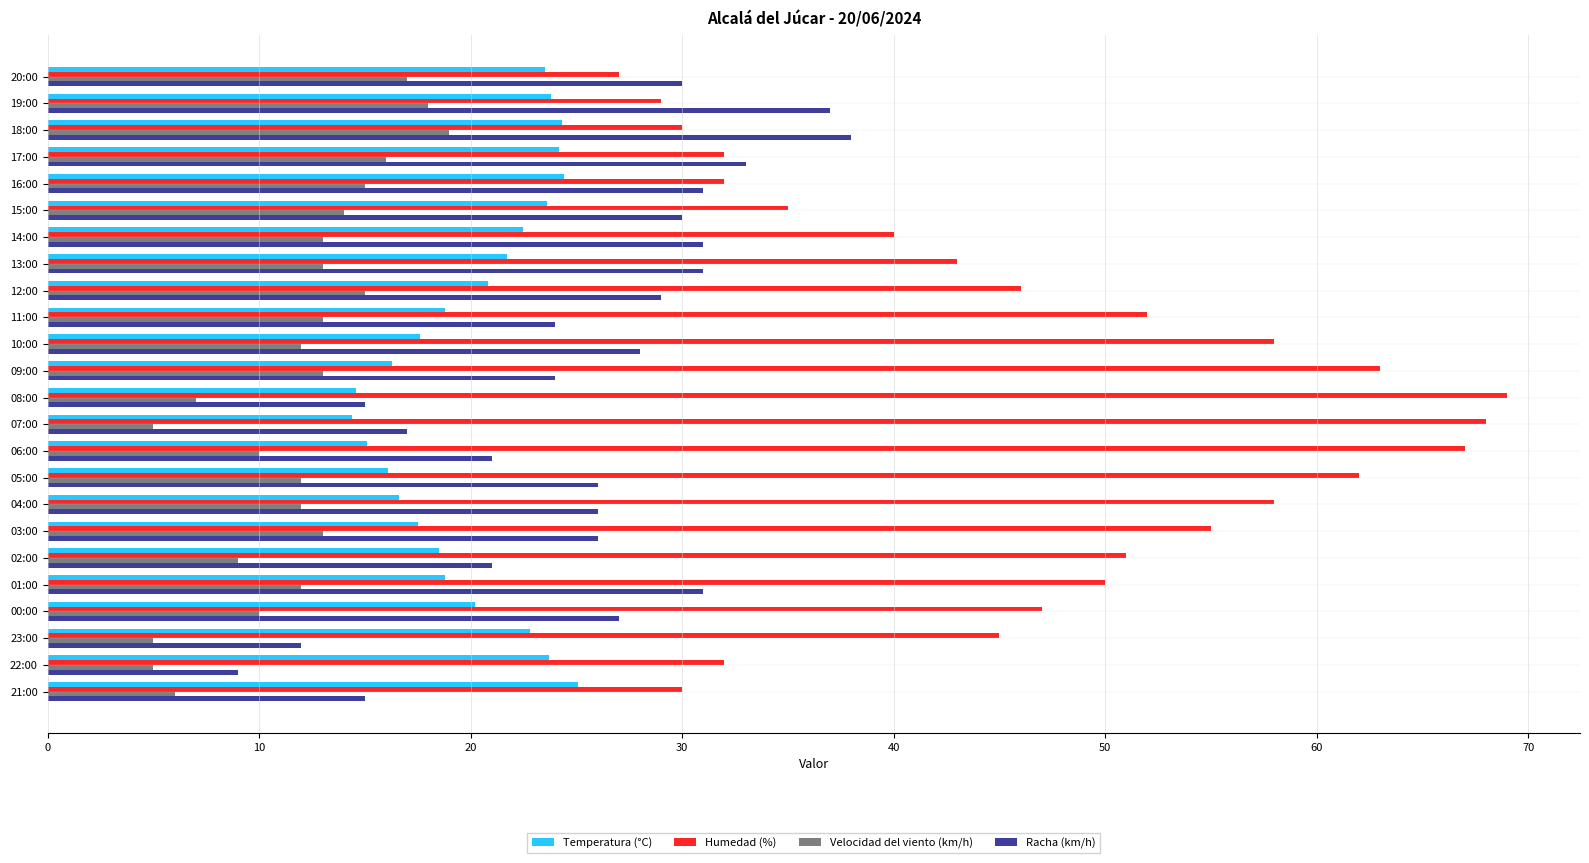

Rank the series by their average value, from lowest to highest.

Velocidad del viento (km/h), Temperatura (°C), Racha (km/h), Humedad (%)